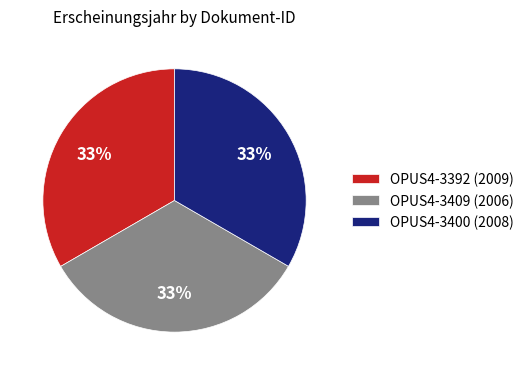

Is there a majority slice in this chart?

No